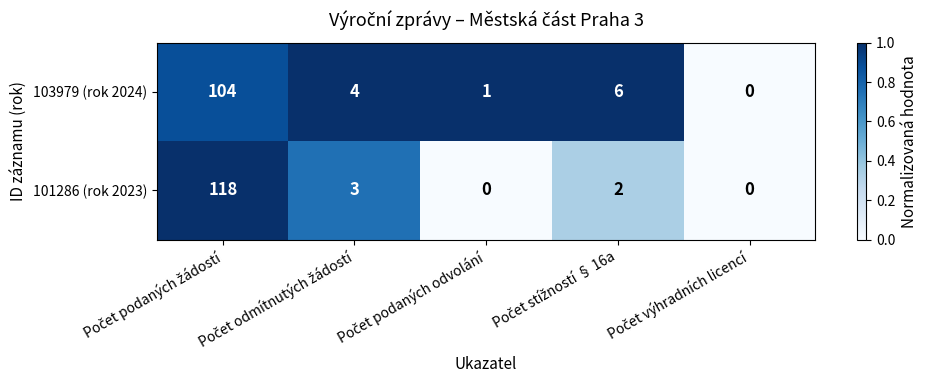

What is the greatest value displayed?

118